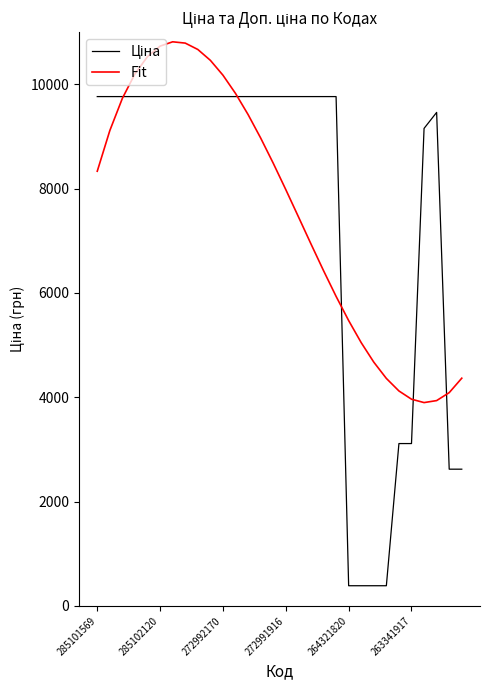

What is the minimum value shown in the chart?

386.9